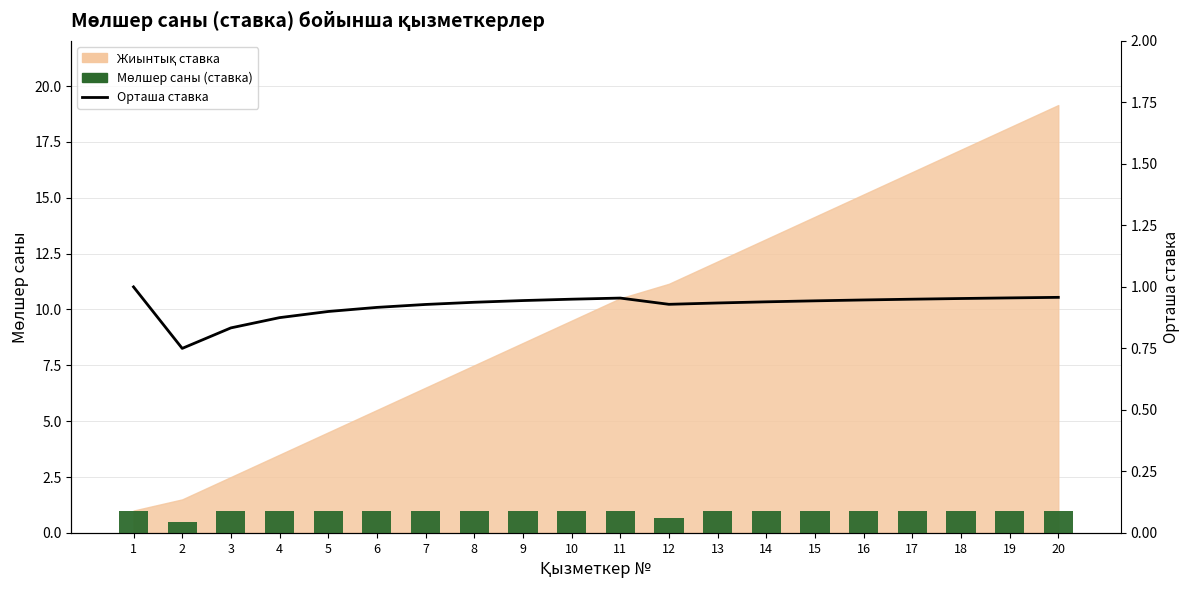

At which category is the sum across all series the highest?

1